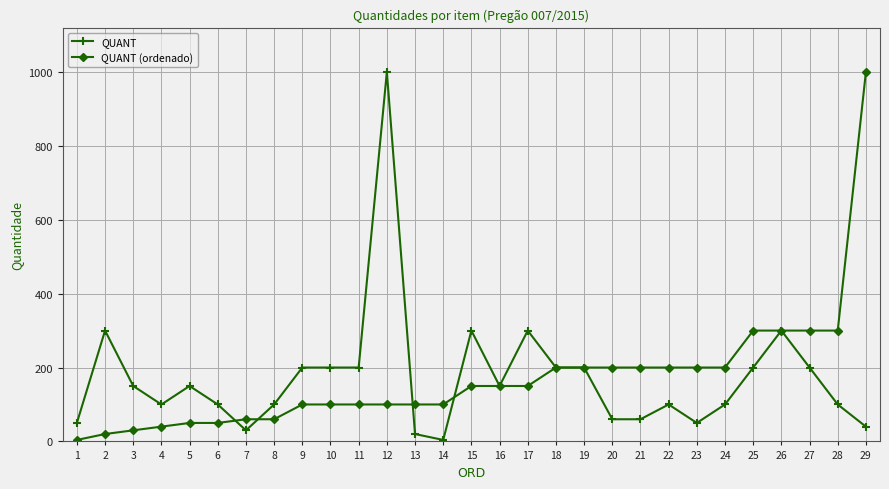

At 11, list the series in order from smallest to largest.

QUANT (ordenado), QUANT